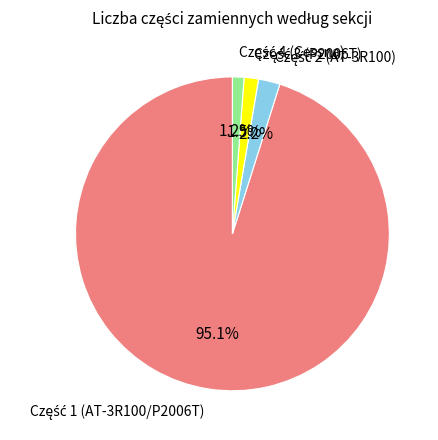

What percentage is the Część 2 (AT-3R100) slice, to the nearest percent?

2%